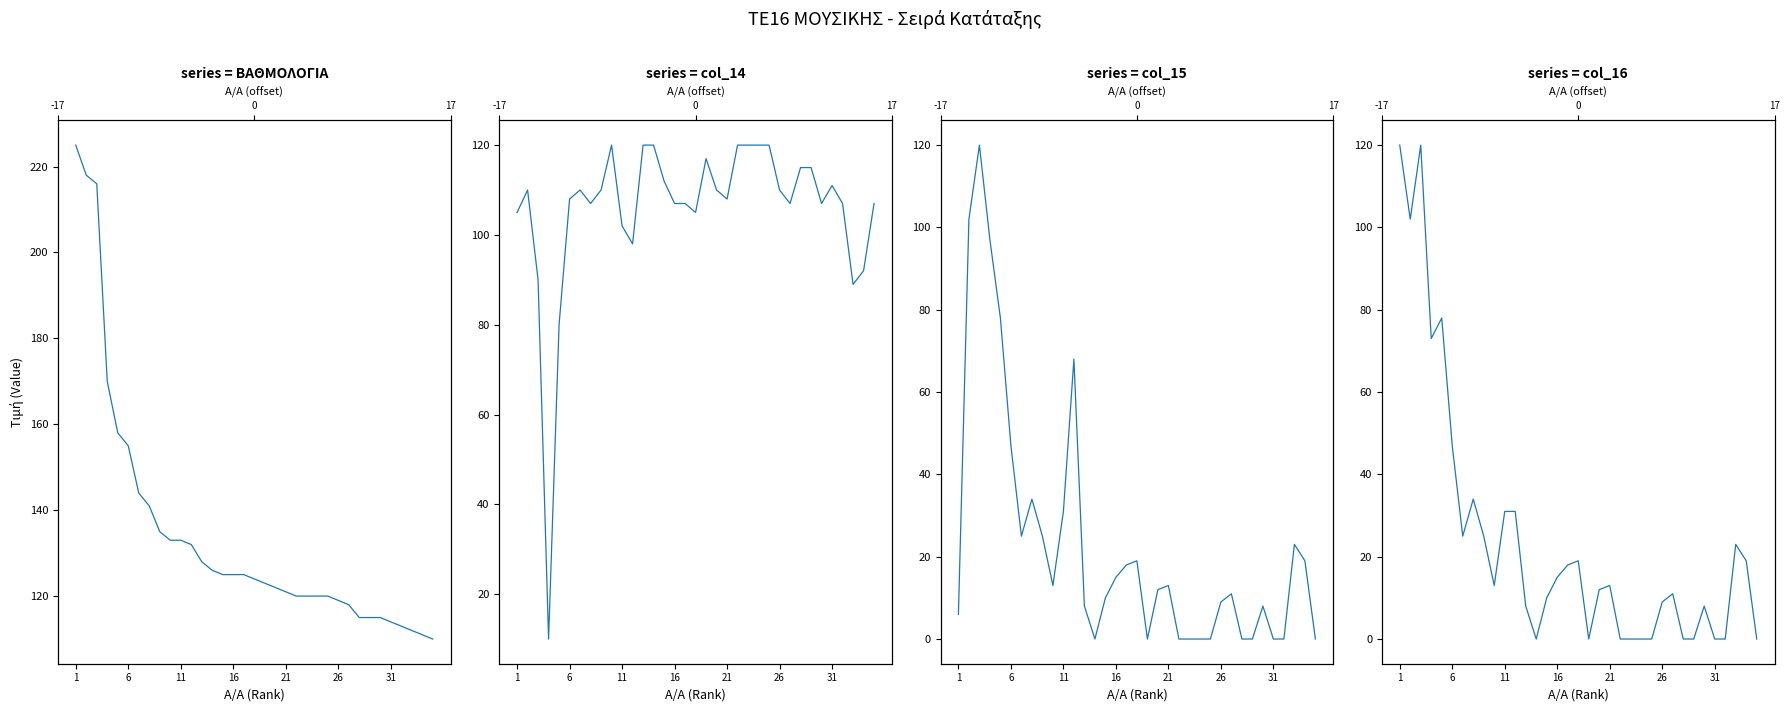

What is the average value of the col_14 series?

106